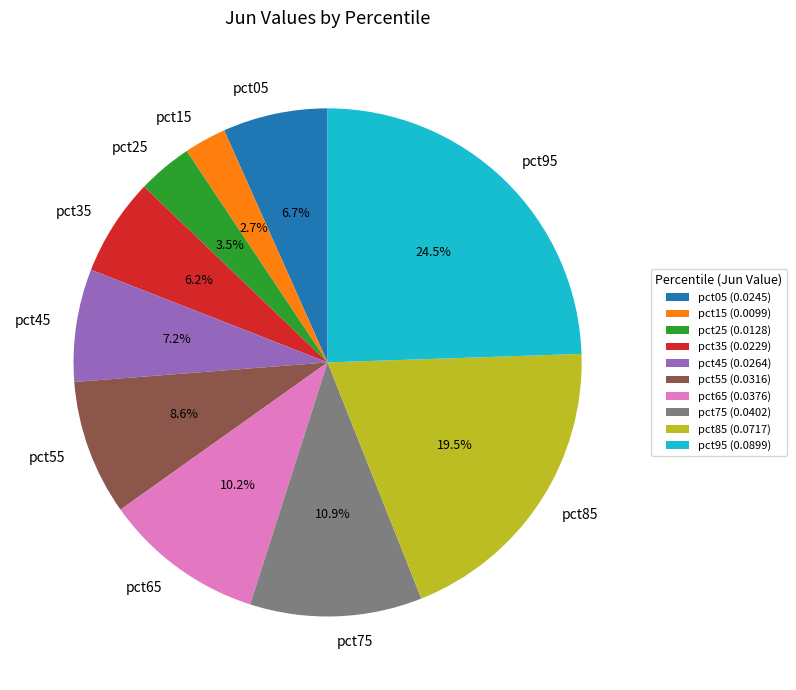

Which category has the smallest portion of the pie?

pct15